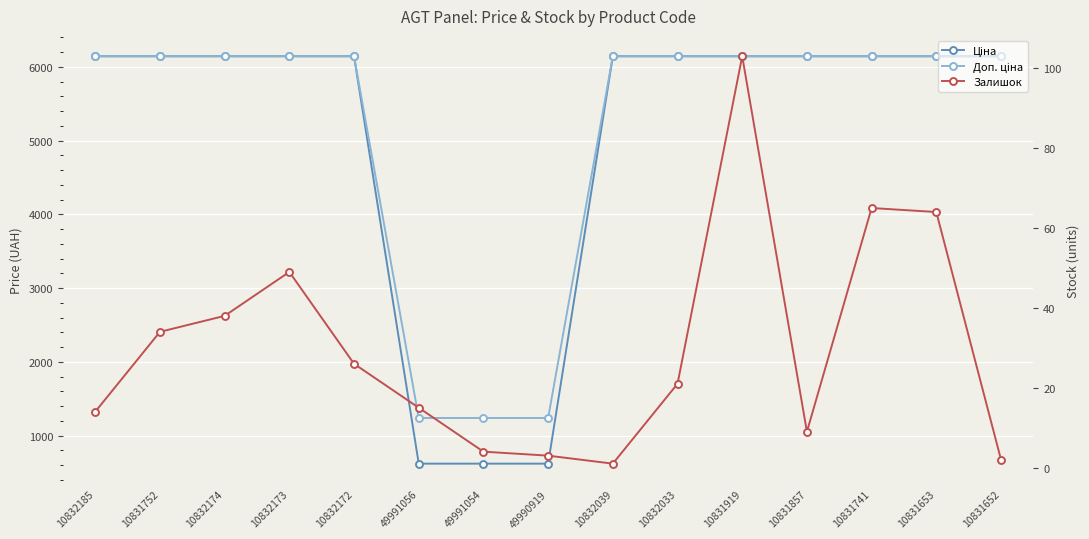

Where is Залишок nearest to the value 52?

10832173